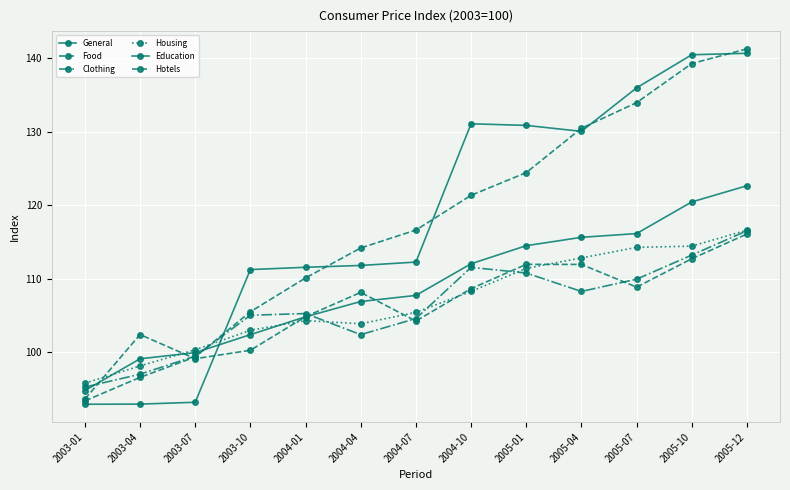

Is it true that Food equals 112.7 at 2005-10?

True